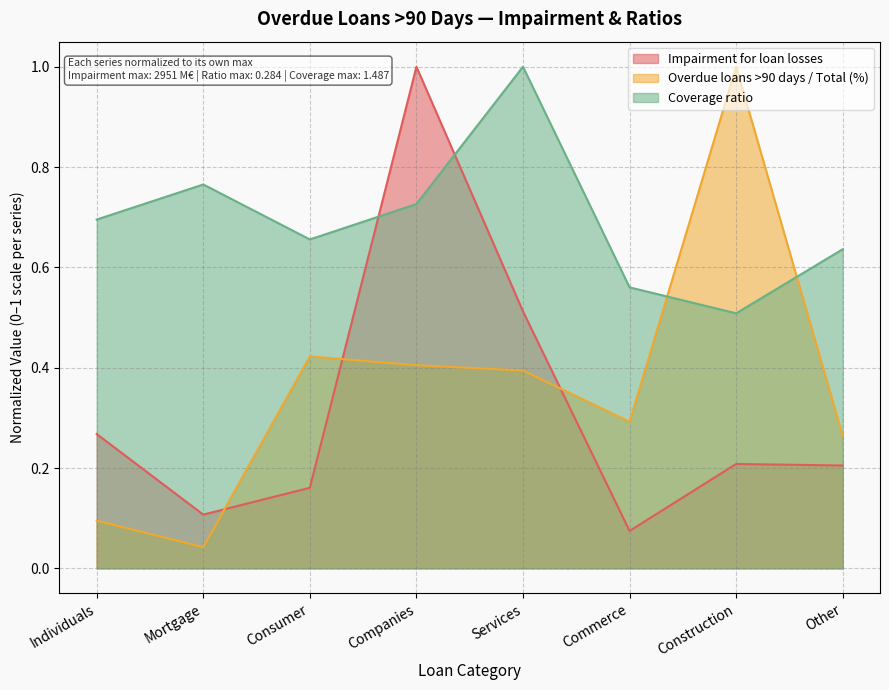

At which label does Impairment for loan losses reach its minimum?

Commerce